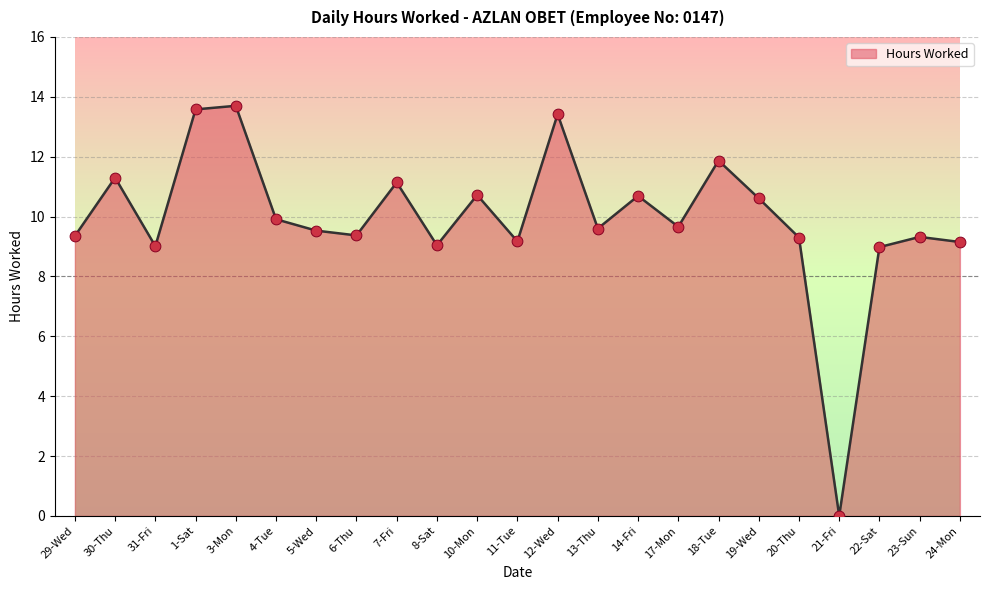

What is the ratio of the value at 13-Thu to the value at 30-Thu?

0.8